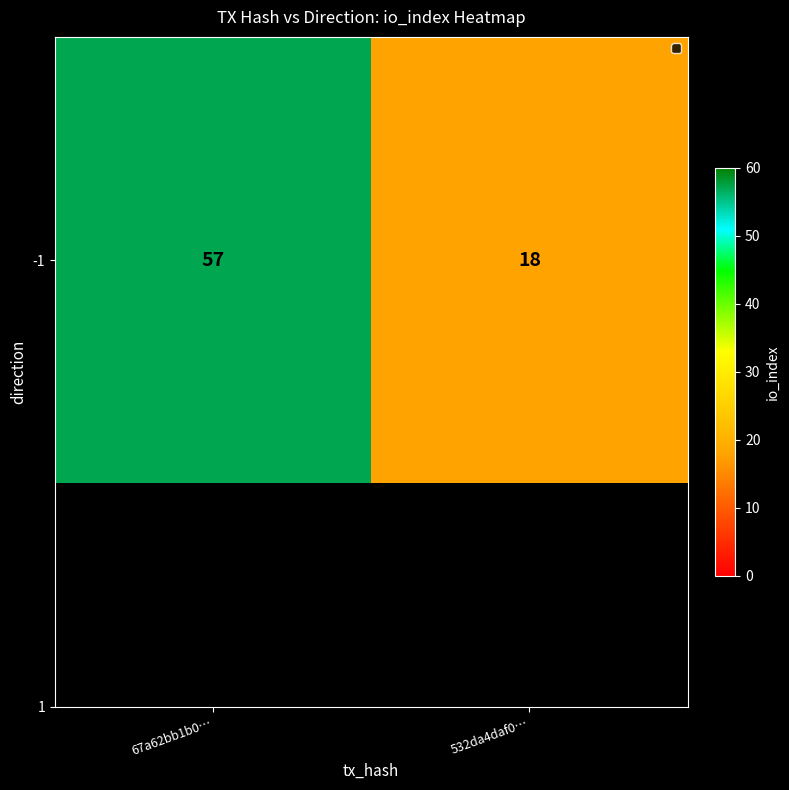

How many series are shown in this chart?

1